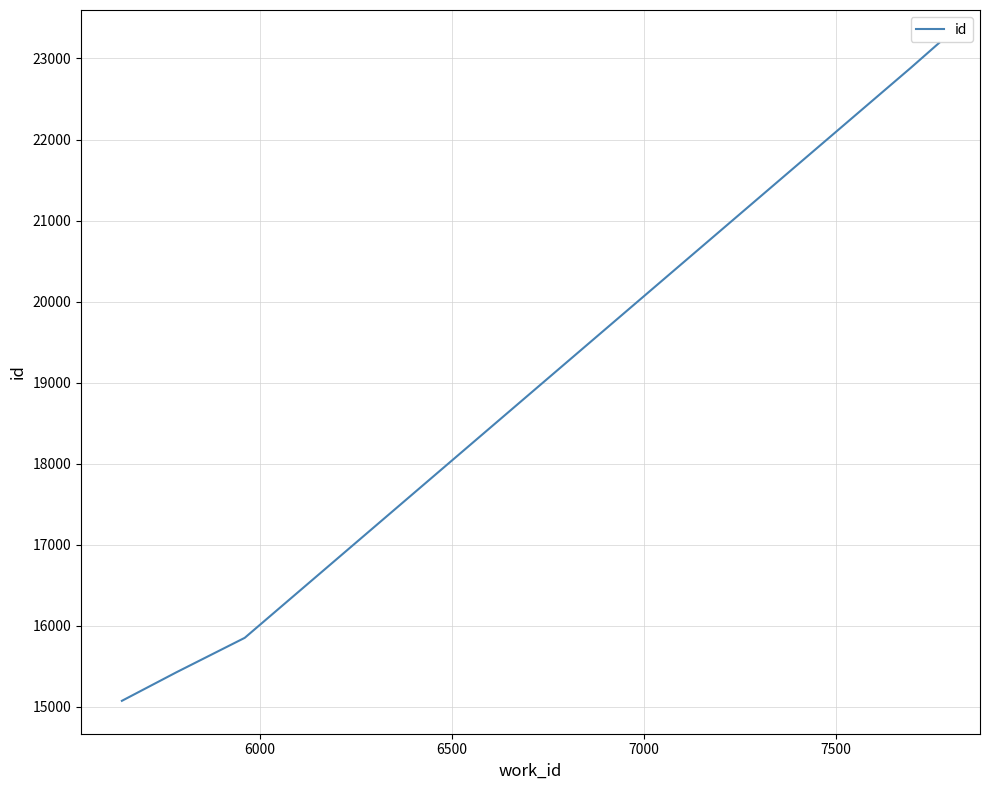

How many lines are shown in the chart?

1